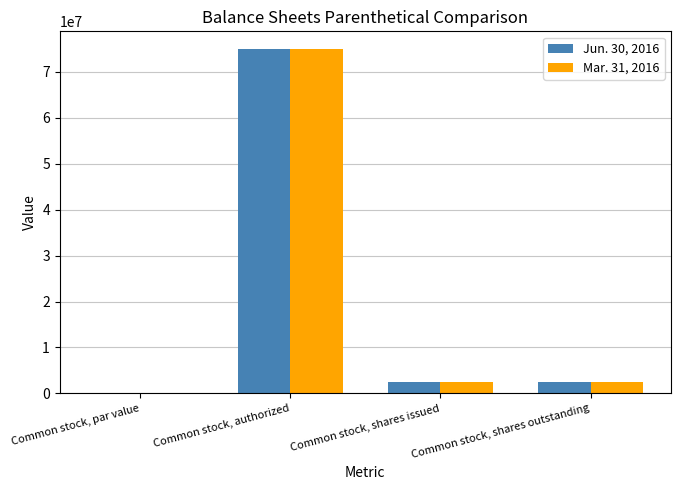

At which category does the chart reach its peak across all series?

Common stock, authorized